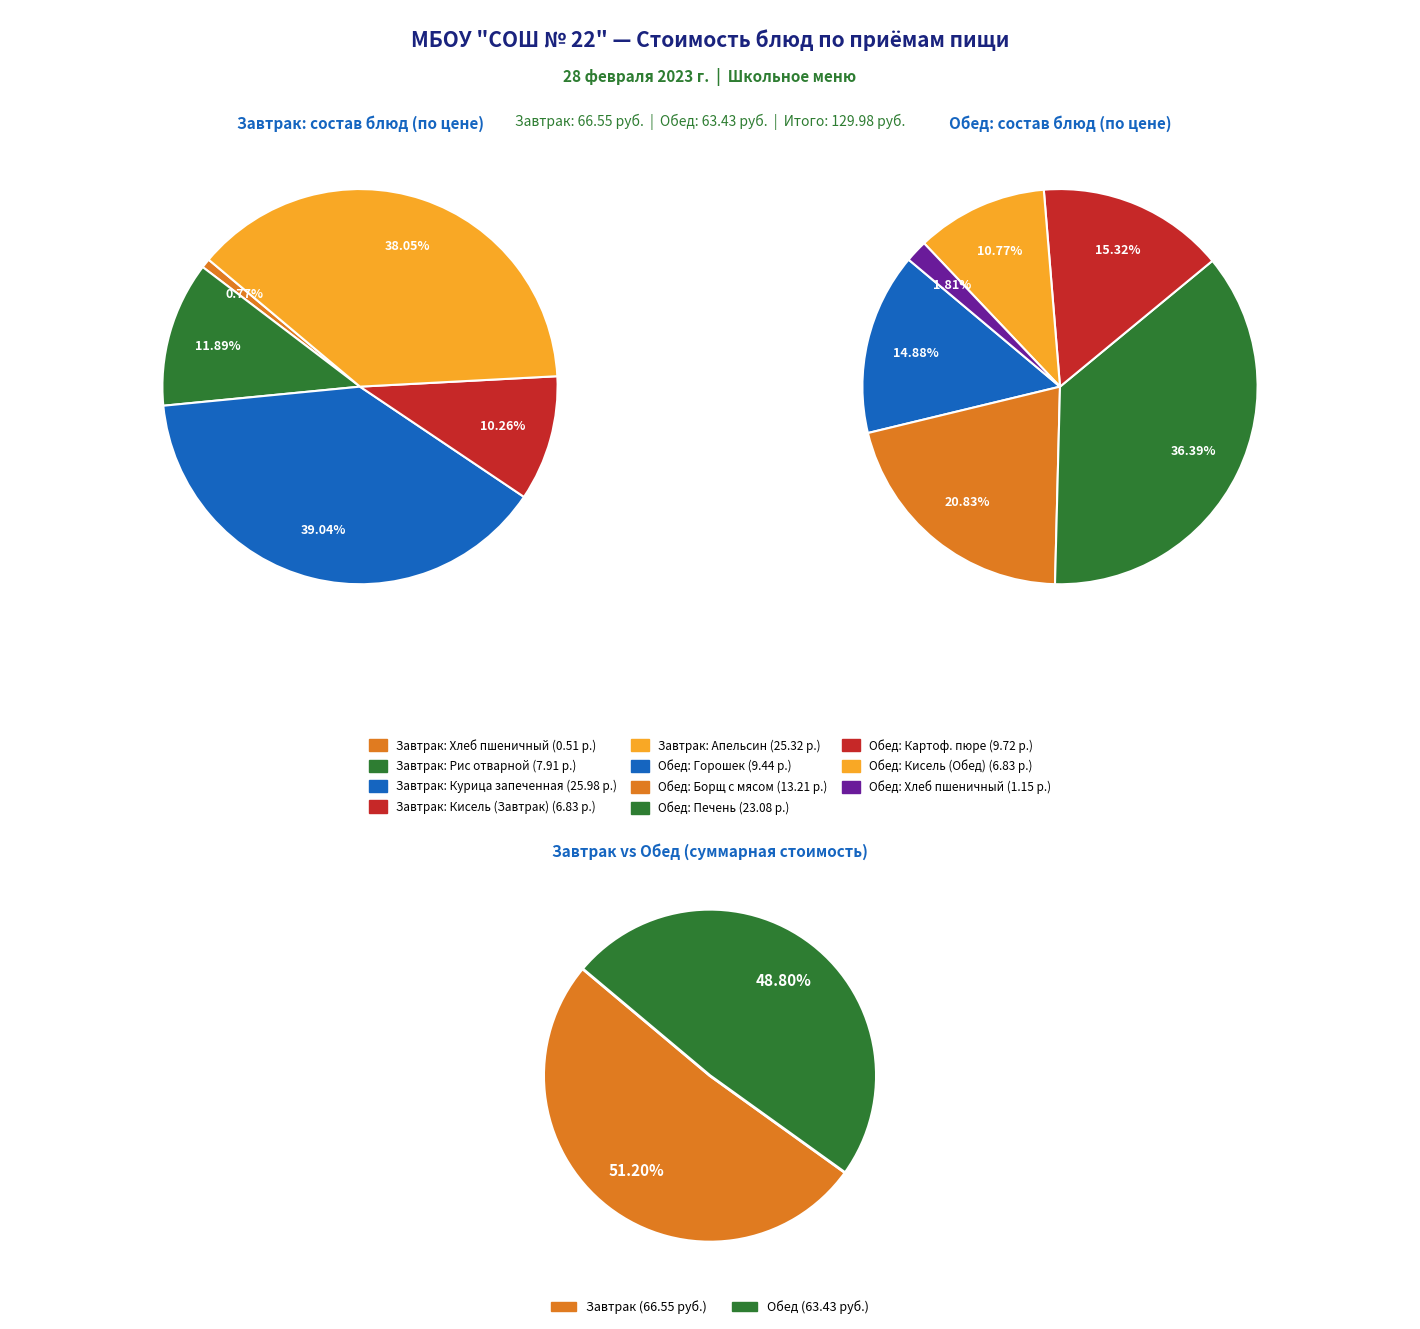

How many segments does this pie chart have?

11